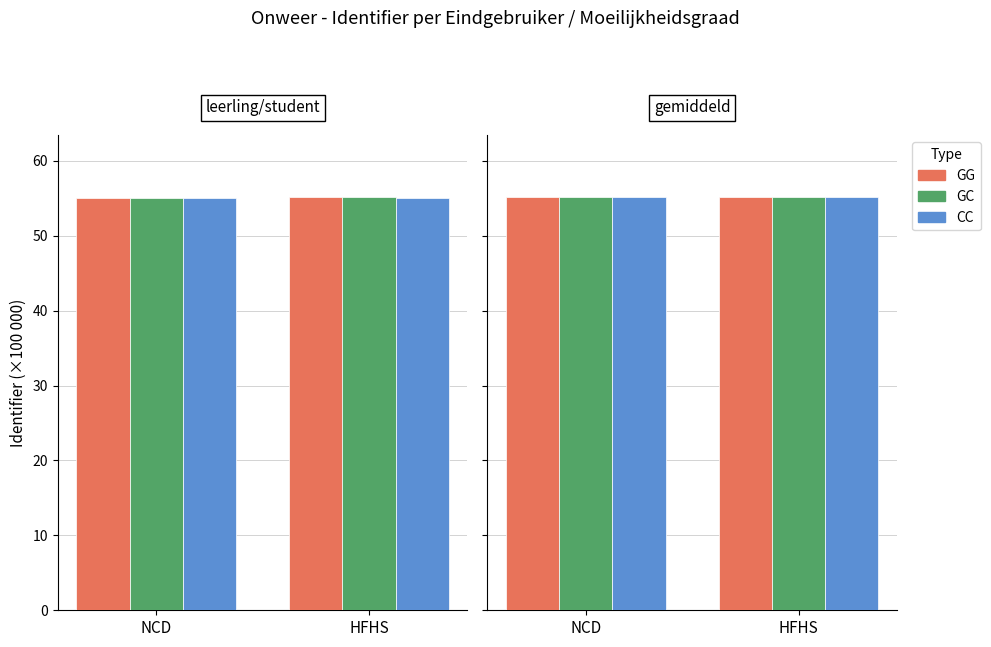

At which category does the chart reach its minimum across all series?

NCD